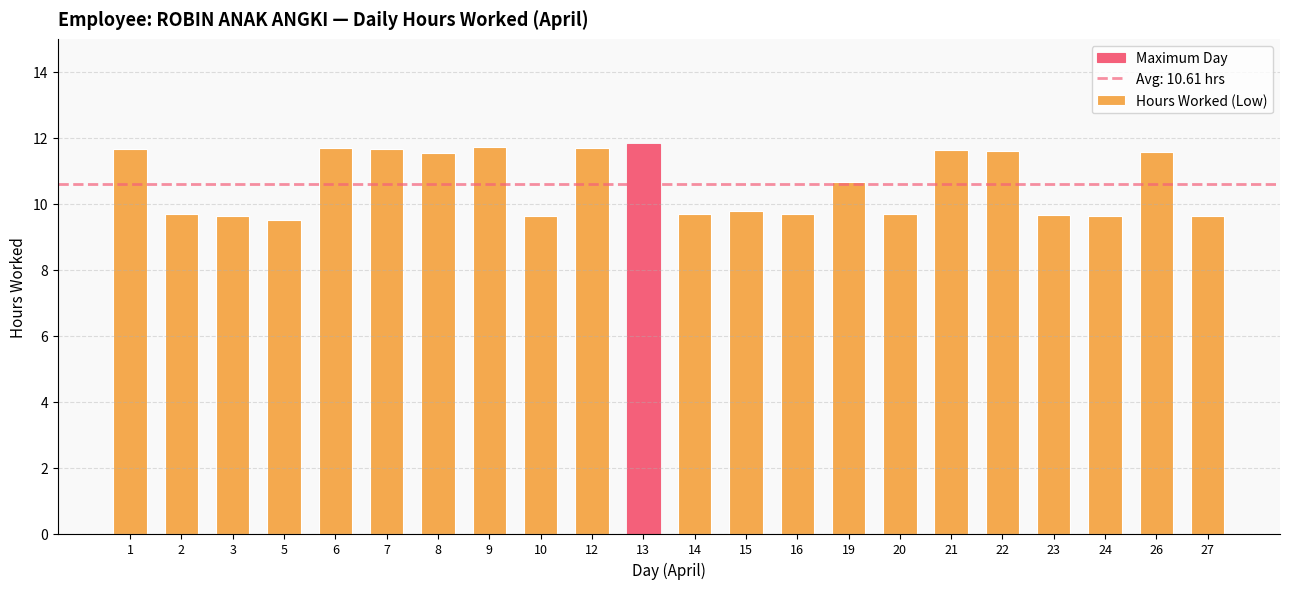

How many data points does each series have?

22